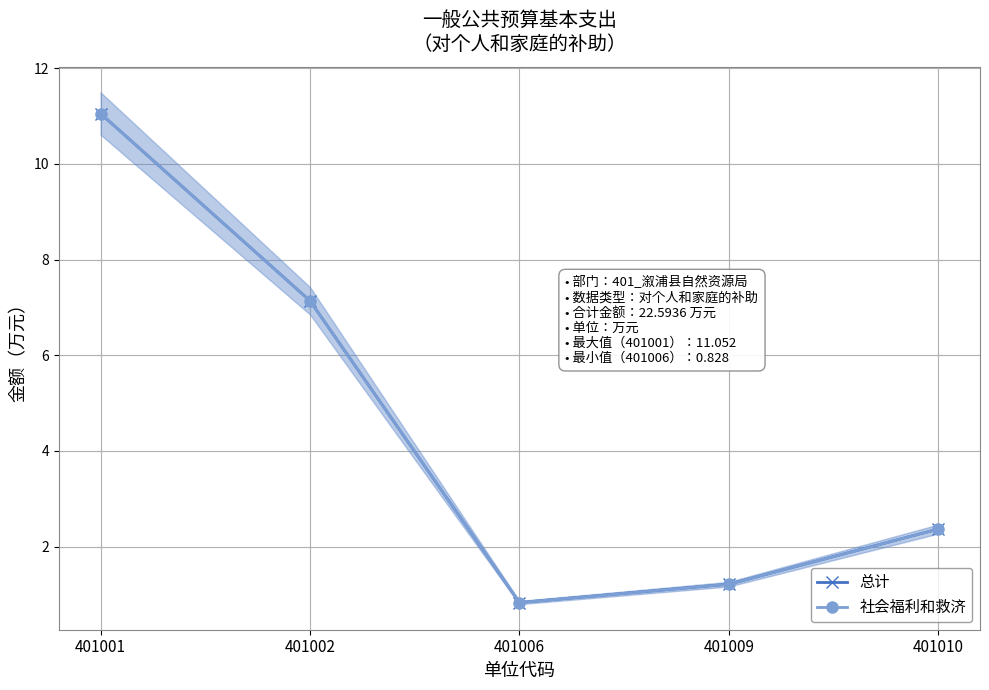

How many lines are shown in the chart?

2